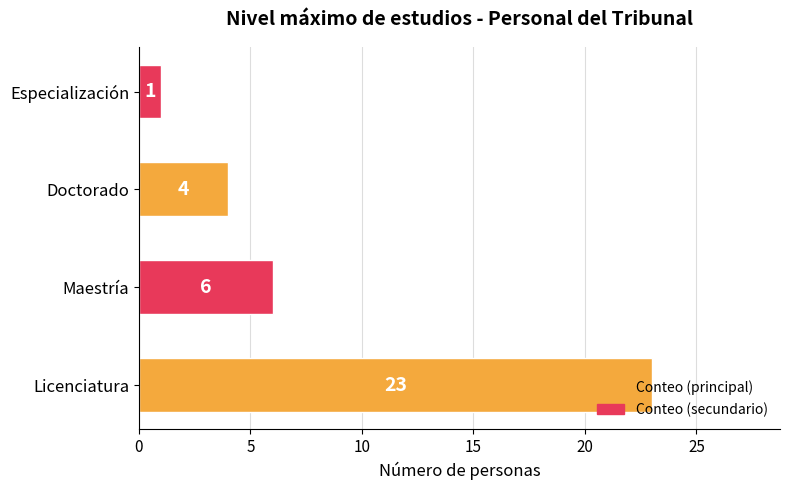

What is the change in value from Doctorado to Especialización?

-3